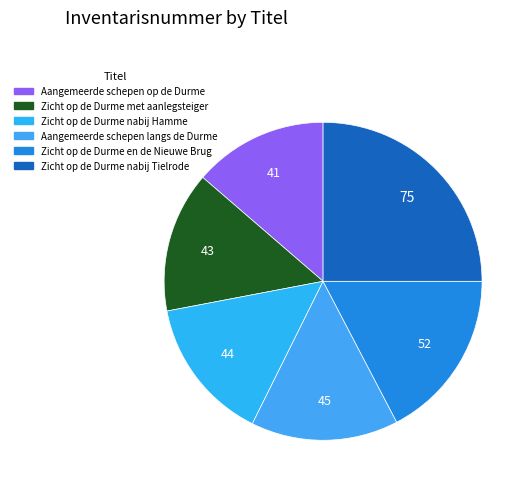

What is the change in value from Zicht op de Durme nabij Hamme to Zicht op de Durme en de Nieuwe Brug?

+8